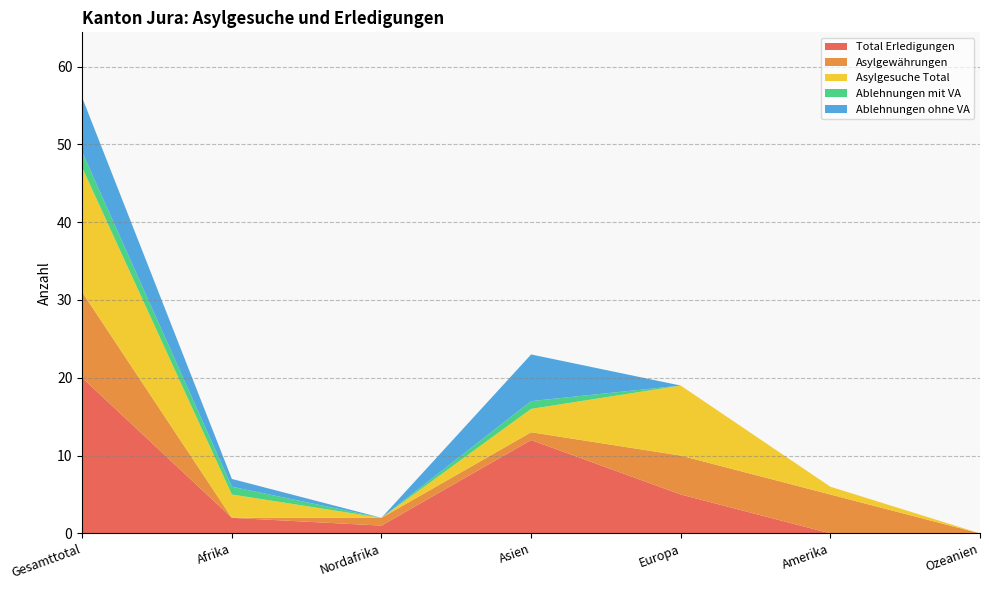

Reading left to right, what are all the values shown in this chart?

Total Erledigungen: Gesamttotal=20	Afrika=2	Nordafrika=1	Asien=12	Europa=5	Amerika=0	Ozeanien=0
Asylgewährungen: Gesamttotal=11	Afrika=0	Nordafrika=1	Asien=1	Europa=5	Amerika=5	Ozeanien=0
Asylgesuche Total: Gesamttotal=16	Afrika=3	Nordafrika=0	Asien=3	Europa=9	Amerika=1	Ozeanien=0
Ablehnungen mit VA: Gesamttotal=2	Afrika=1	Nordafrika=0	Asien=1	Europa=0	Amerika=0	Ozeanien=0
Ablehnungen ohne VA: Gesamttotal=7	Afrika=1	Nordafrika=0	Asien=6	Europa=0	Amerika=0	Ozeanien=0